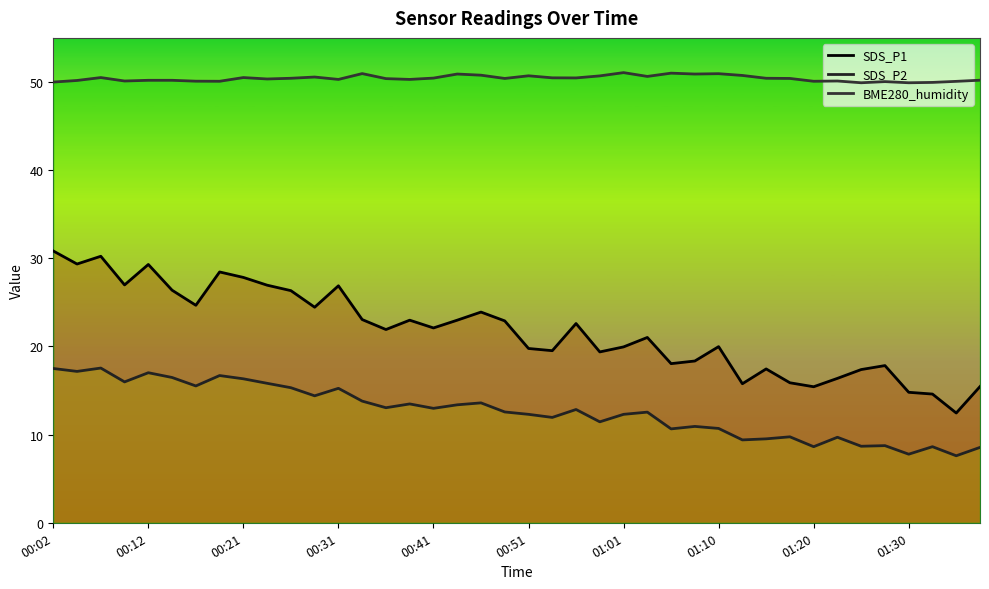

The SDS_P1 series shows 5.7 at 01:01. True or false?

False